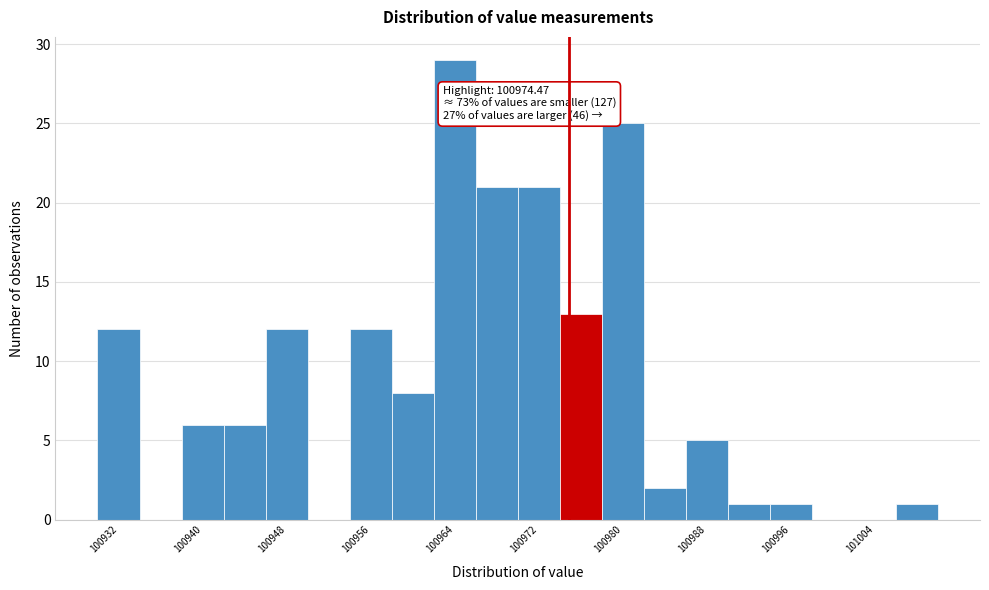

Read against the x-axis, roughly where is the centre of the tallest bar?

100964